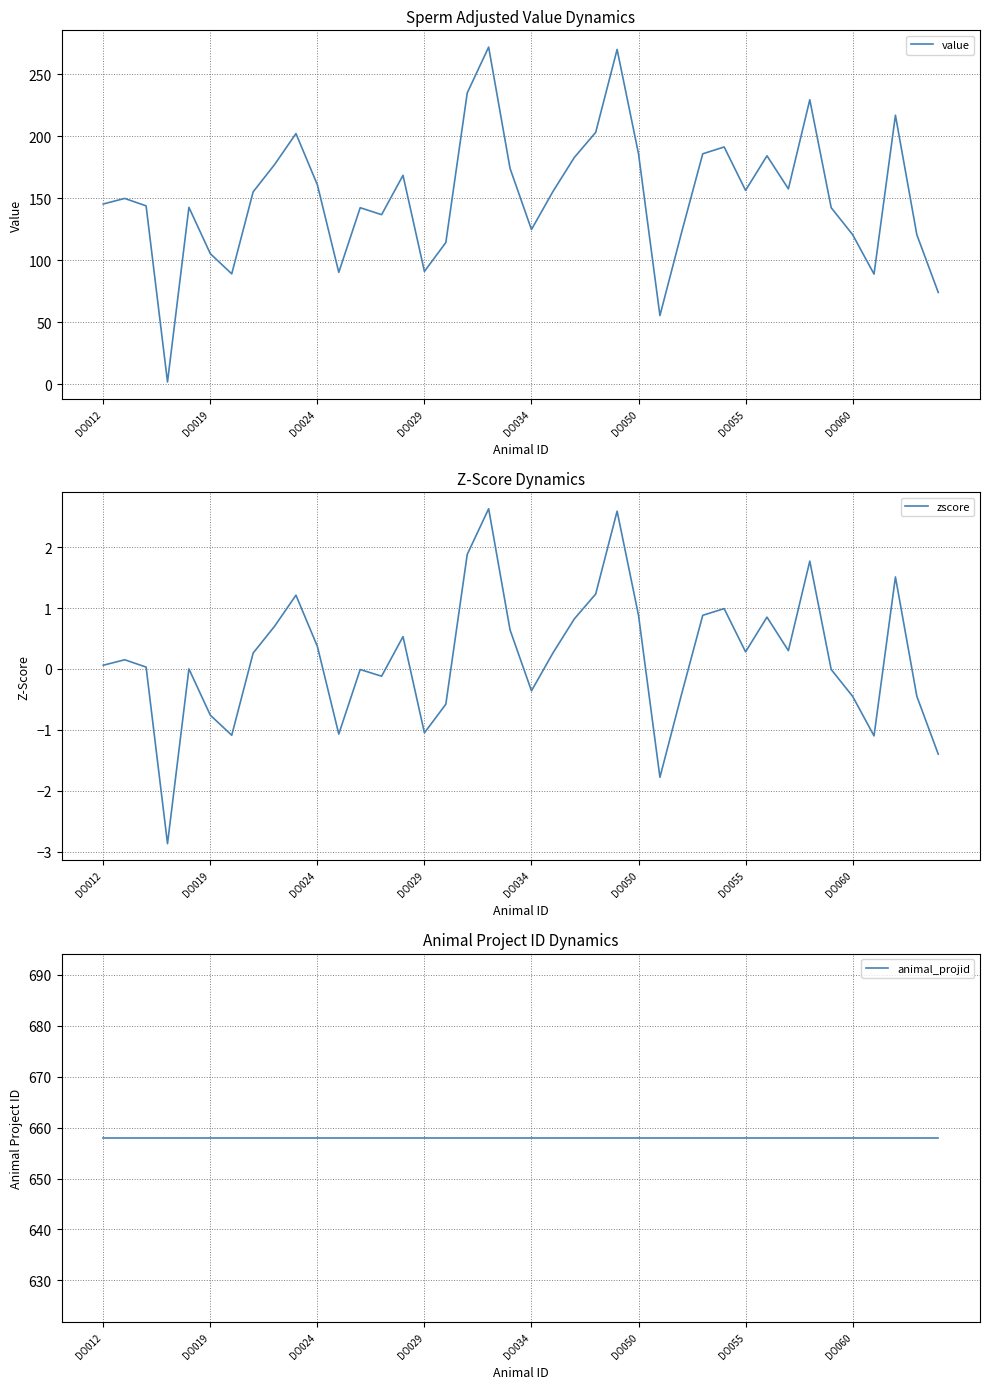

Reading left to right, extract all data points from this chart.

value: 145.3	149.8	143.8	1.7	142.6	105.2	89.0	155.1	177.1	202.1	160.8	90.2	142.3	136.7	168.4	90.9	114.2	234.9	271.9	174.0	124.7	155.3	182.8	203.1	270.0	185.8	55.3	121.6	185.8	191.3	156.3	184.2	157.5	229.4	142.3	120.6	88.8	216.9	120.5	73.9
zscore: 0.1	0.1	0.0	-2.9	0.0	-0.8	-1.1	0.3	0.7	1.2	0.4	-1.1	-0.0	-0.1	0.5	-1.1	-0.6	1.9	2.6	0.6	-0.4	0.3	0.8	1.2	2.6	0.9	-1.8	-0.4	0.9	1.0	0.3	0.8	0.3	1.8	-0.0	-0.5	-1.1	1.5	-0.5	-1.4
animal_projid: 658.0	658.0	658.0	658.0	658.0	658.0	658.0	658.0	658.0	658.0	658.0	658.0	658.0	658.0	658.0	658.0	658.0	658.0	658.0	658.0	658.0	658.0	658.0	658.0	658.0	658.0	658.0	658.0	658.0	658.0	658.0	658.0	658.0	658.0	658.0	658.0	658.0	658.0	658.0	658.0